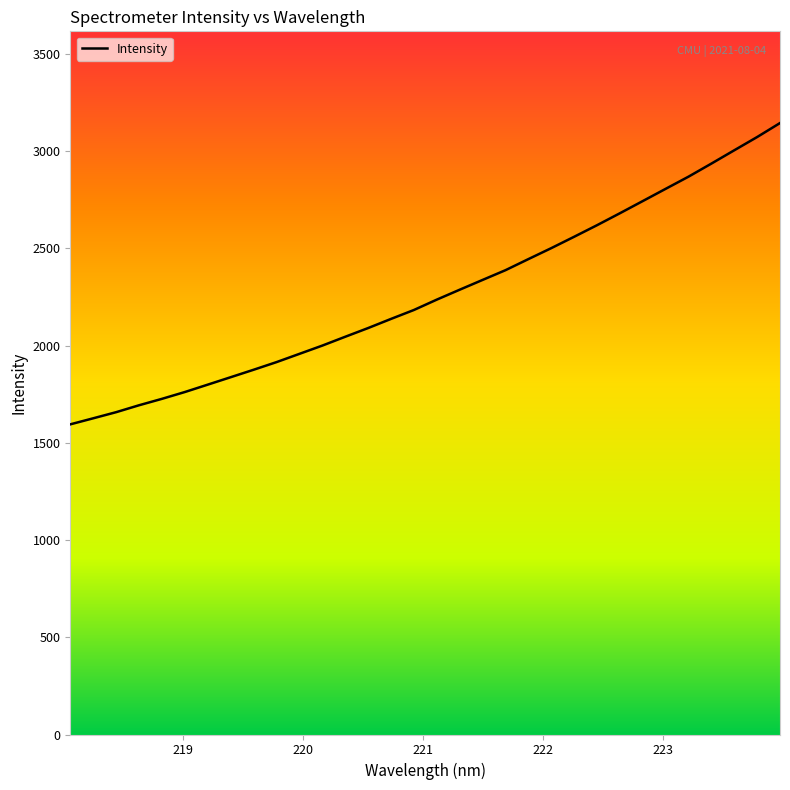

What is the maximum value shown in the chart?

3144.9